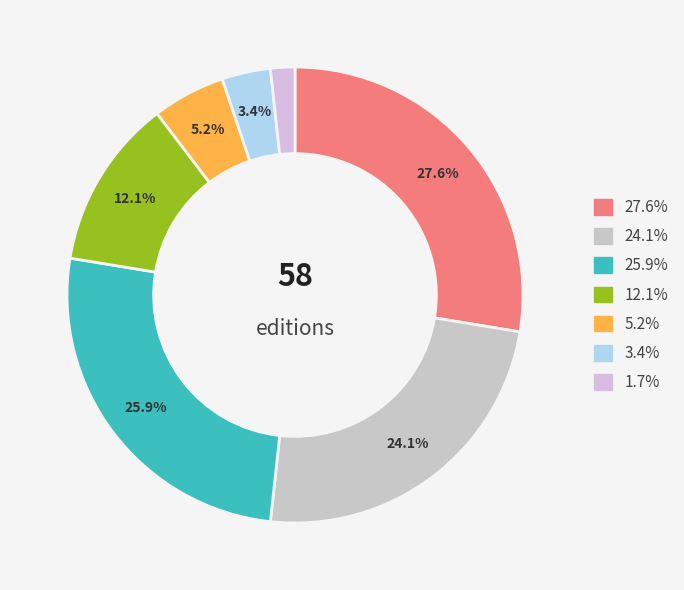

Count the number of slices in the pie.

7